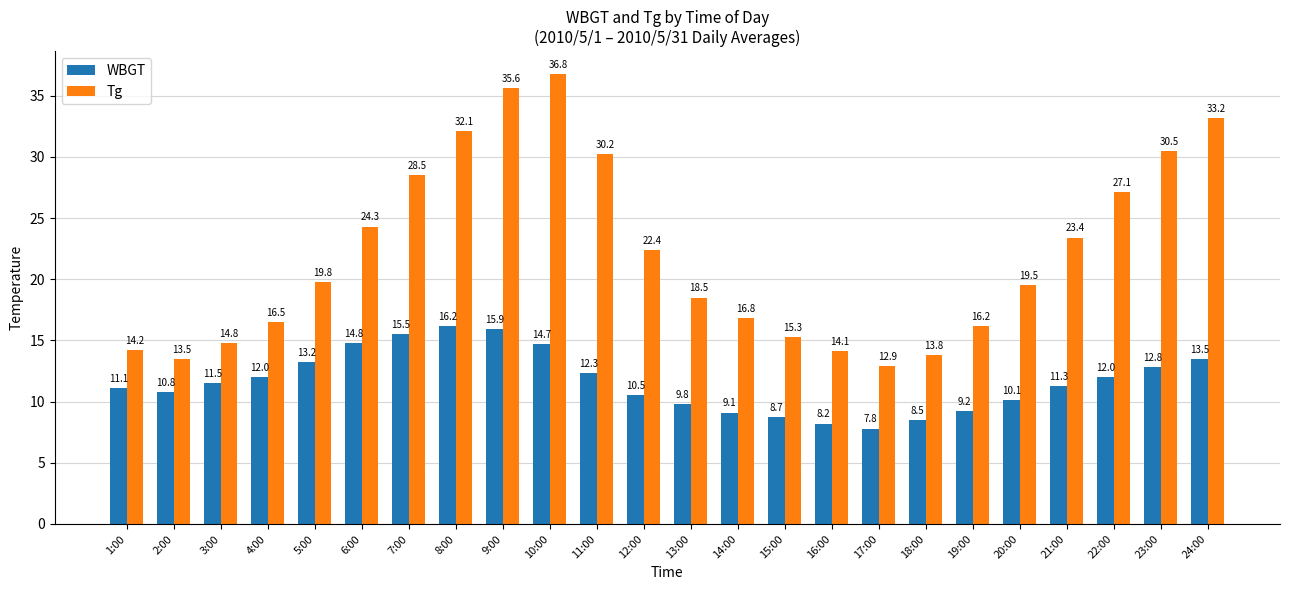

Between 7:00 and 14:00, which series saw the biggest shift?

Tg